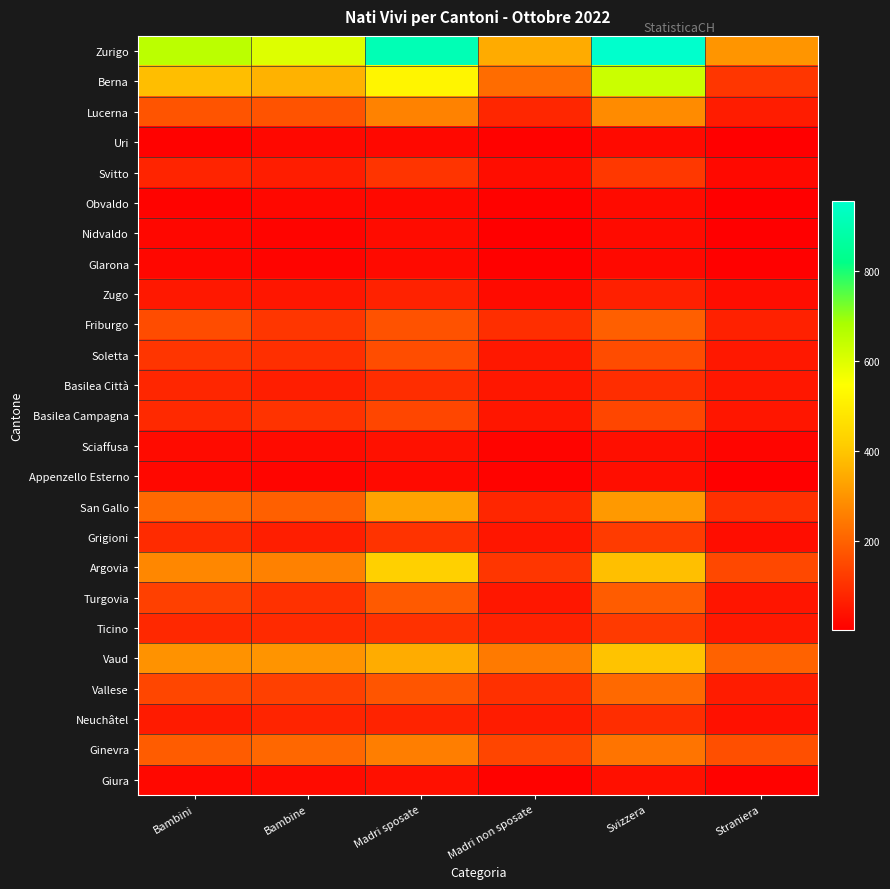

Reading right to left, extract all data points from this chart.

Zurigo: Straniera=300	Svizzera=956	Madri non sposate=346	Madri sposate=910	Bambine=601	Bambini=655
Berna: Straniera=112	Svizzera=630	Madri non sposate=220	Madri sposate=522	Bambine=360	Bambini=382
Lucerna: Straniera=60	Svizzera=281	Madri non sposate=78	Madri sposate=263	Bambine=169	Bambini=172
Uri: Straniera=4	Svizzera=22	Madri non sposate=7	Madri sposate=19	Bambine=18	Bambini=8
Svitto: Straniera=21	Svizzera=115	Madri non sposate=29	Madri sposate=107	Bambine=61	Bambini=75
Obvaldo: Straniera=3	Svizzera=25	Madri non sposate=7	Madri sposate=21	Bambine=19	Bambini=9
Nidvaldo: Straniera=3	Svizzera=25	Madri non sposate=2	Madri sposate=26	Bambine=12	Bambini=16
Glarona: Straniera=6	Svizzera=21	Madri non sposate=5	Madri sposate=22	Bambine=11	Bambini=16
Zugo: Straniera=29	Svizzera=67	Madri non sposate=25	Madri sposate=71	Bambine=46	Bambini=50
Friburgo: Straniera=70	Svizzera=194	Madri non sposate=96	Madri sposate=168	Bambine=110	Bambini=154
Soletta: Straniera=51	Svizzera=155	Madri non sposate=50	Madri sposate=156	Bambine=97	Bambini=109
Basilea Città: Straniera=49	Svizzera=93	Madri non sposate=49	Madri sposate=93	Bambine=64	Bambini=78
Basilea Campagna: Straniera=47	Svizzera=143	Madri non sposate=46	Madri sposate=144	Bambine=104	Bambini=86
Sciaffusa: Straniera=14	Svizzera=34	Madri non sposate=11	Madri sposate=37	Bambine=24	Bambini=24
Appenzello Esterno: Straniera=1	Svizzera=31	Madri non sposate=10	Madri sposate=22	Bambine=13	Bambini=19
San Gallo: Straniera=98	Svizzera=310	Madri non sposate=78	Madri sposate=330	Bambine=196	Bambini=212
Grigioni: Straniera=30	Svizzera=122	Madri non sposate=47	Madri sposate=105	Bambine=63	Bambini=89
Argovia: Straniera=148	Svizzera=386	Madri non sposate=112	Madri sposate=422	Bambine=261	Bambini=273
Turgovia: Straniera=44	Svizzera=187	Madri non sposate=49	Madri sposate=182	Bambine=100	Bambini=131
Ticino: Straniera=51	Svizzera=120	Madri non sposate=70	Madri sposate=101	Bambine=87	Bambini=84
Vaud: Straniera=200	Svizzera=394	Madri non sposate=247	Madri sposate=347	Bambine=299	Bambini=295
Vallese: Straniera=60	Svizzera=213	Madri non sposate=99	Madri sposate=174	Bambine=130	Bambini=143
Neuchâtel: Straniera=38	Svizzera=94	Madri non sposate=59	Madri sposate=73	Bambine=74	Bambini=58
Ginevra: Straniera=161	Svizzera=235	Madri non sposate=141	Madri sposate=255	Bambine=209	Bambini=187
Giura: Straniera=8	Svizzera=35	Madri non sposate=8	Madri sposate=35	Bambine=24	Bambini=19